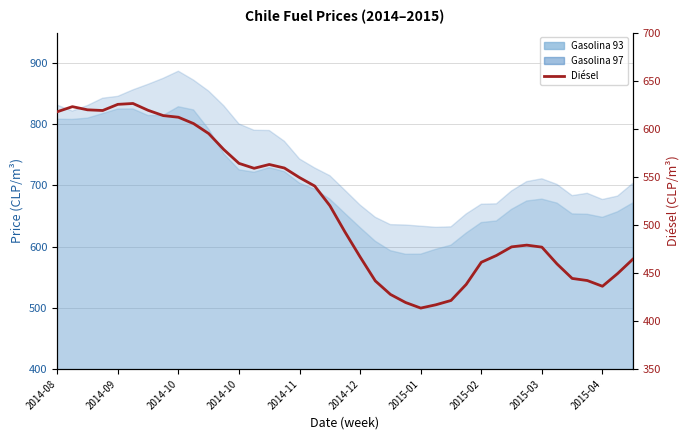

Is it true that the value at 15 is 559.1?

True